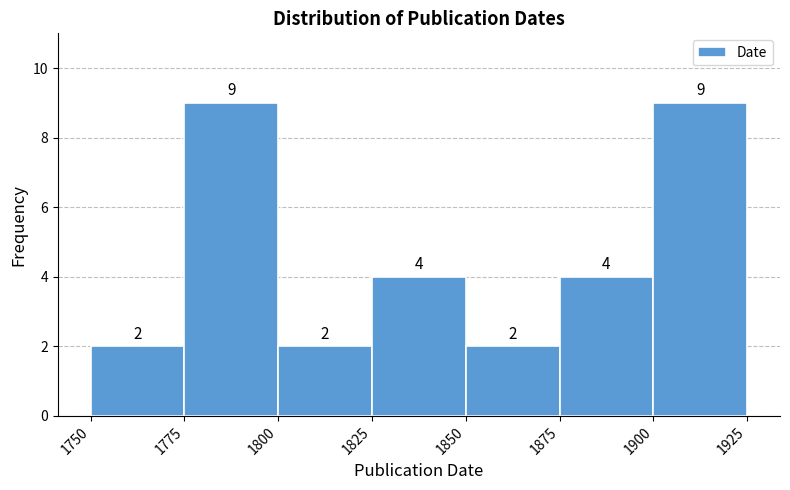

Reading left to right, list every bar in this chart as the range it spans on the x-axis followed by its height.

1750 to 1775: 2
1775 to 1800: 9
1800 to 1825: 2
1825 to 1850: 4
1850 to 1875: 2
1875 to 1900: 4
1900 to 1925: 9